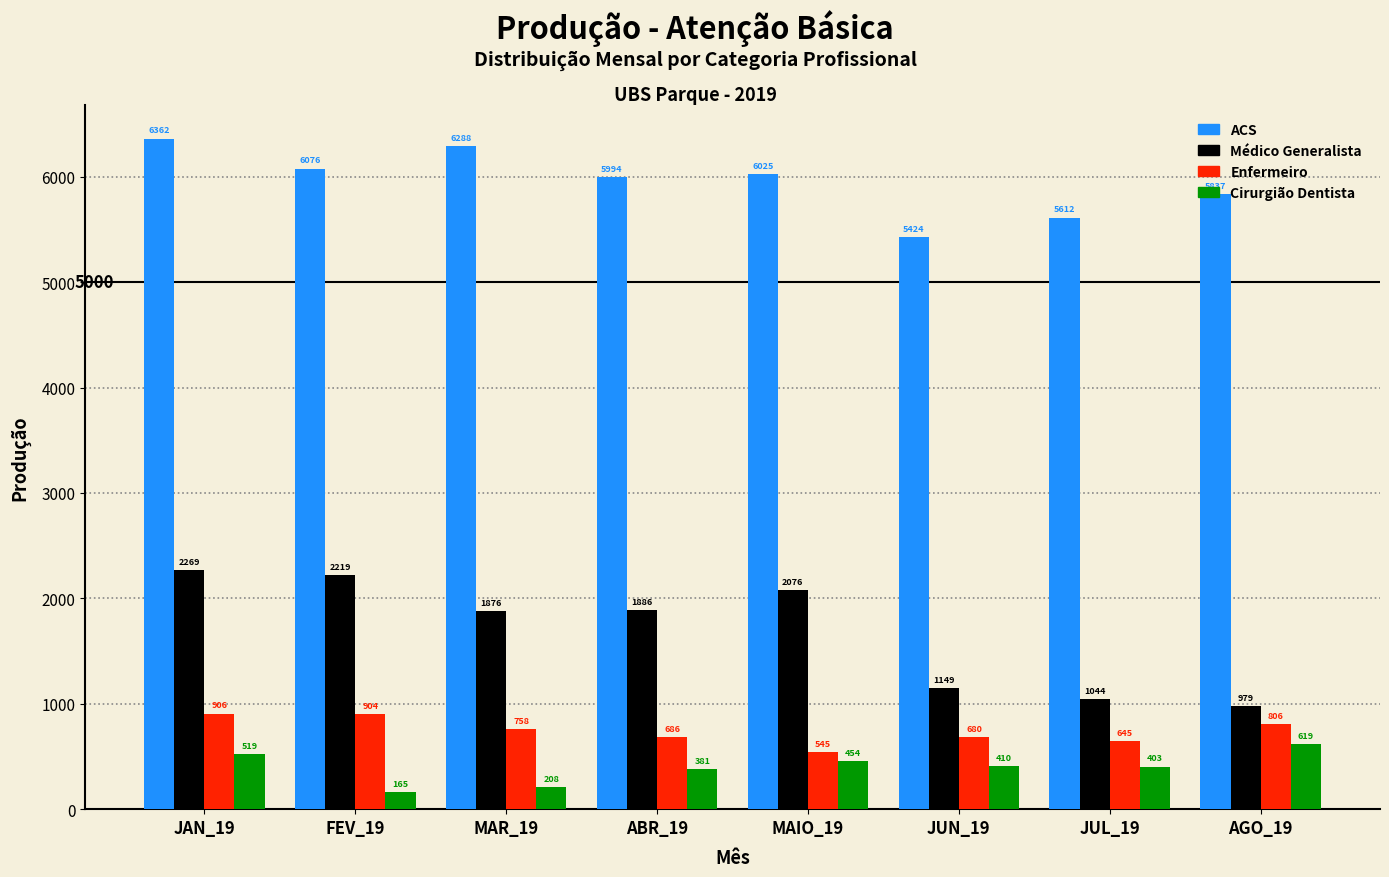

What is the difference between the highest and lowest values at JUN_19?

5014